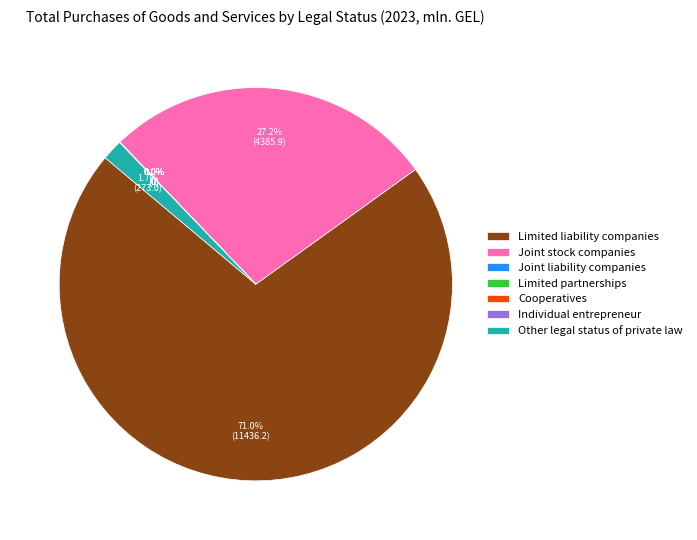

Is it true that Joint stock companies is 38% of the pie?

False